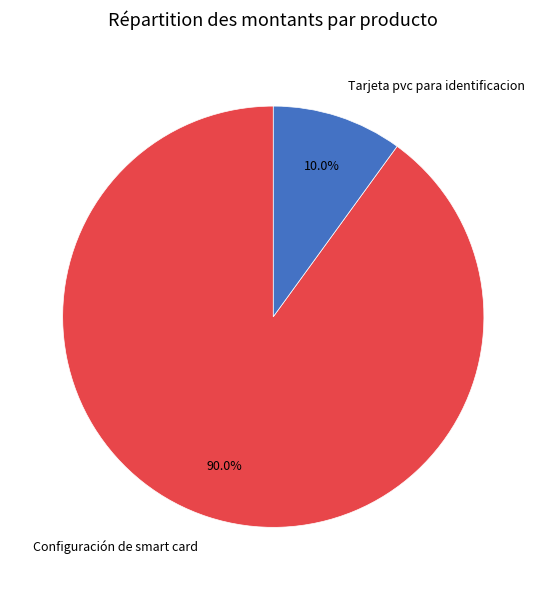

Which category has the biggest portion of the pie?

Configuración de smart card